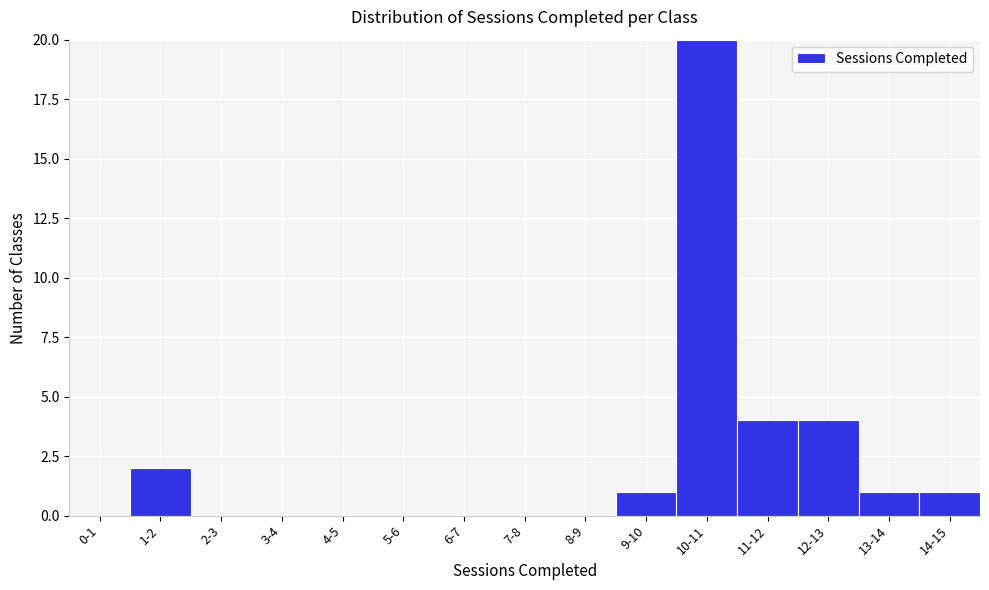

Reading right to left, what are all the values shown in this chart?

14-15=1	13-14=1	12-13=4	11-12=4	10-11=20	9-10=1	8-9=0	7-8=0	6-7=0	5-6=0	4-5=0	3-4=0	2-3=0	1-2=2	0-1=0